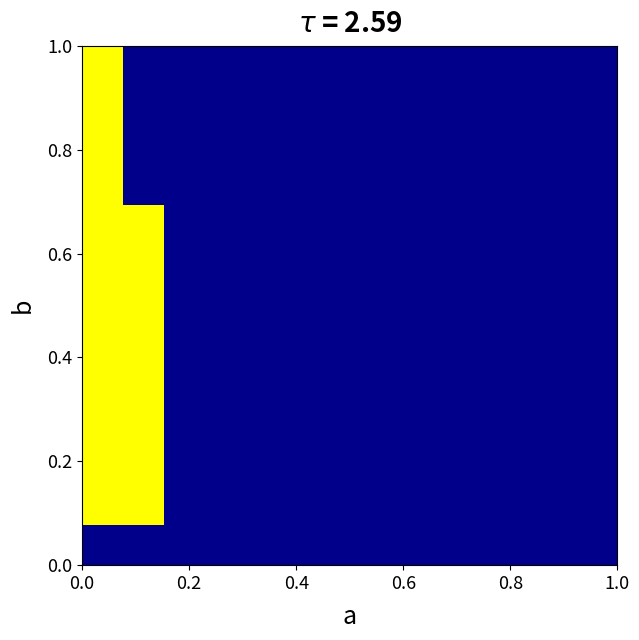

Count the number of categories in the chart.

13